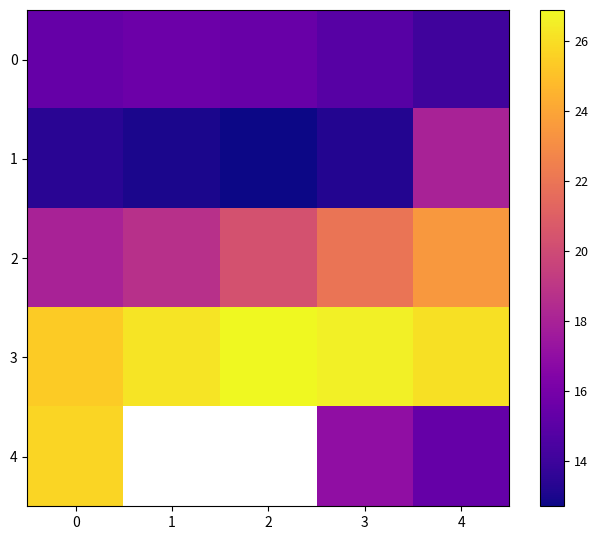

What is the difference between the maximum and minimum values in the 1 series?

5.3